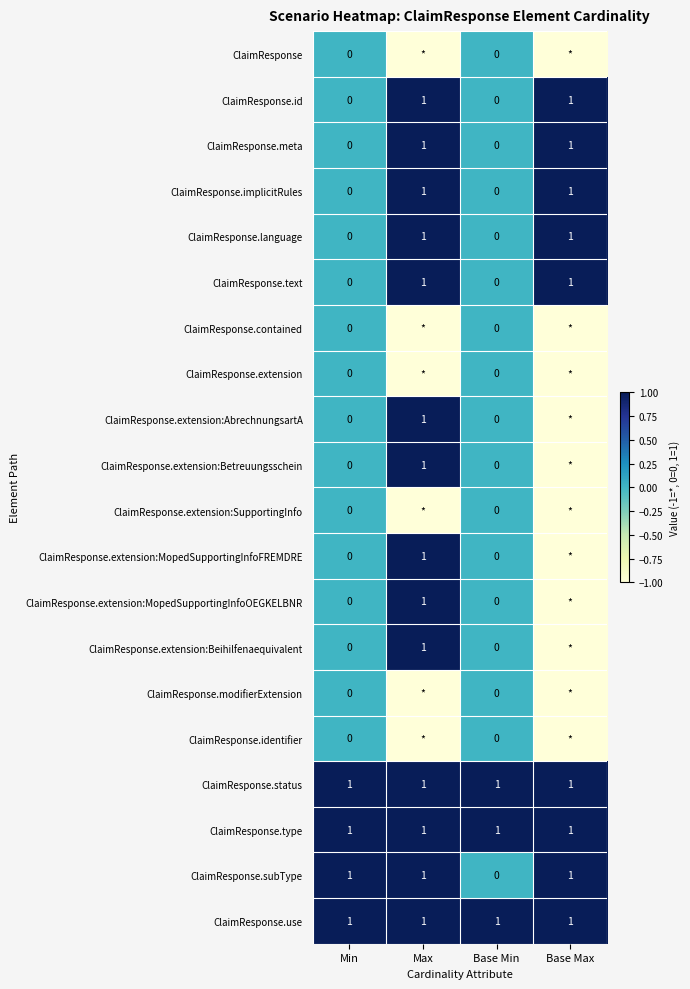

Count the ClaimResponse.text values in the range 0 to 1.

4